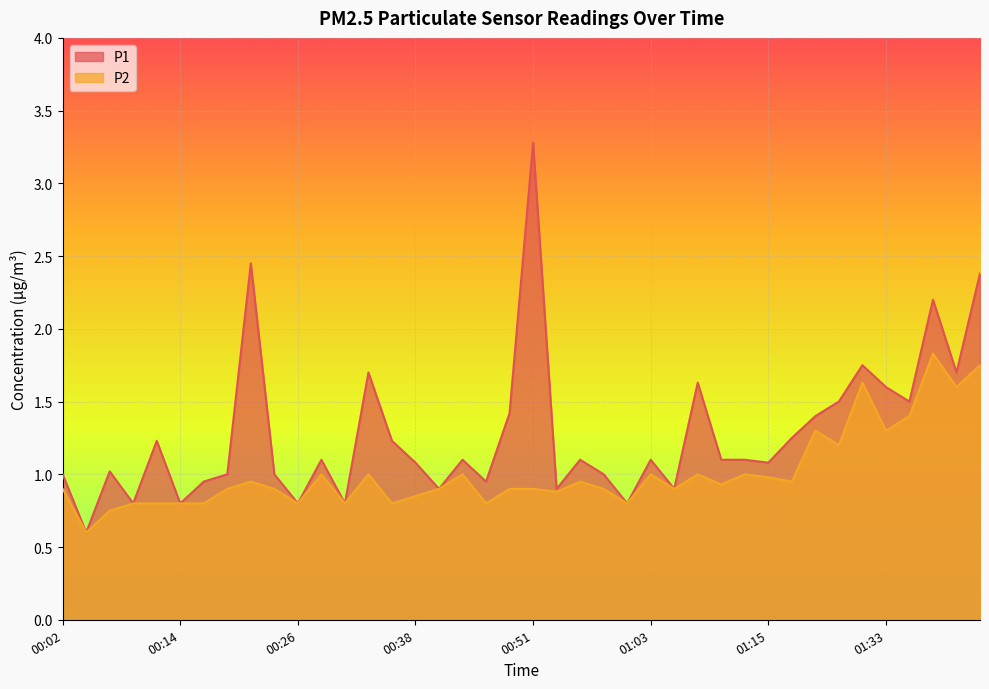

Where does the P1 series first go above 1?

00:06